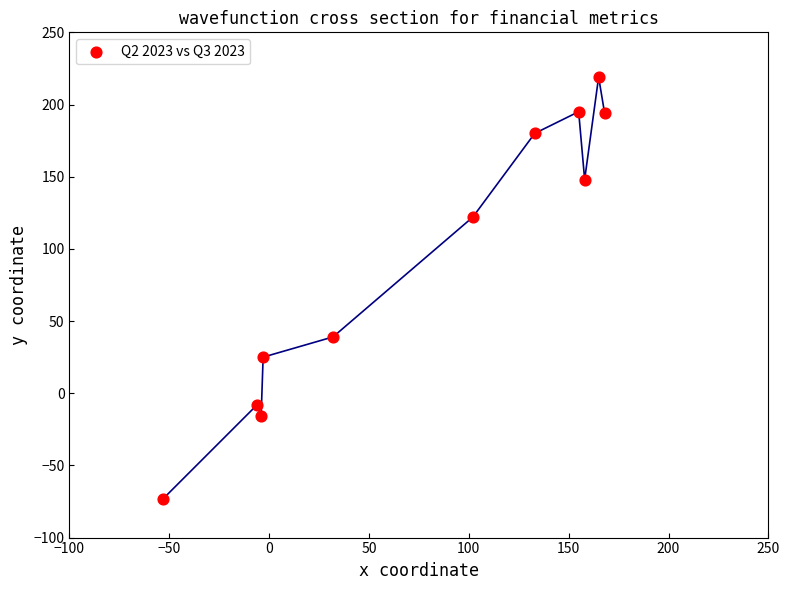

What is the average X value?

77